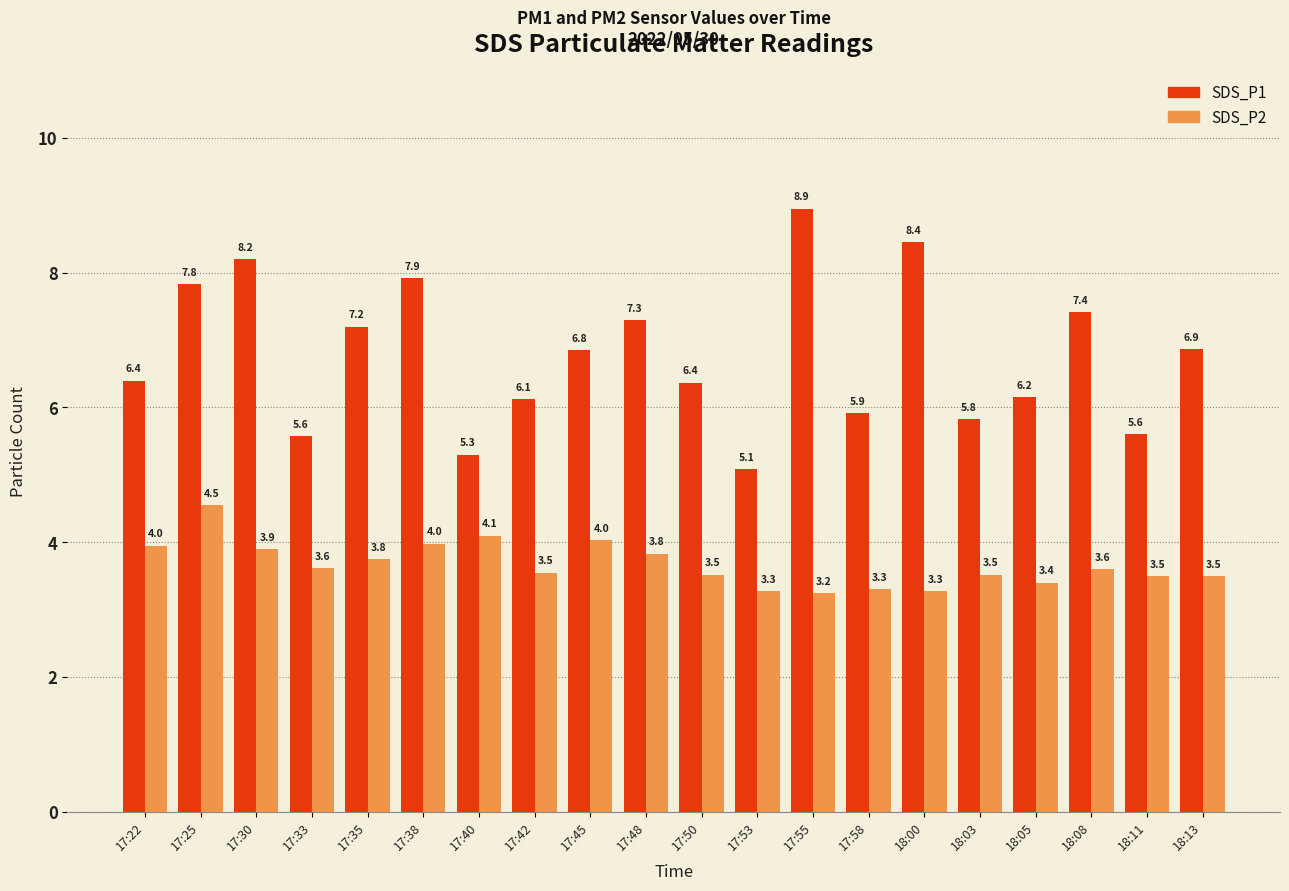

Rank the series at 17:25 from lowest to highest value.

SDS_P2, SDS_P1